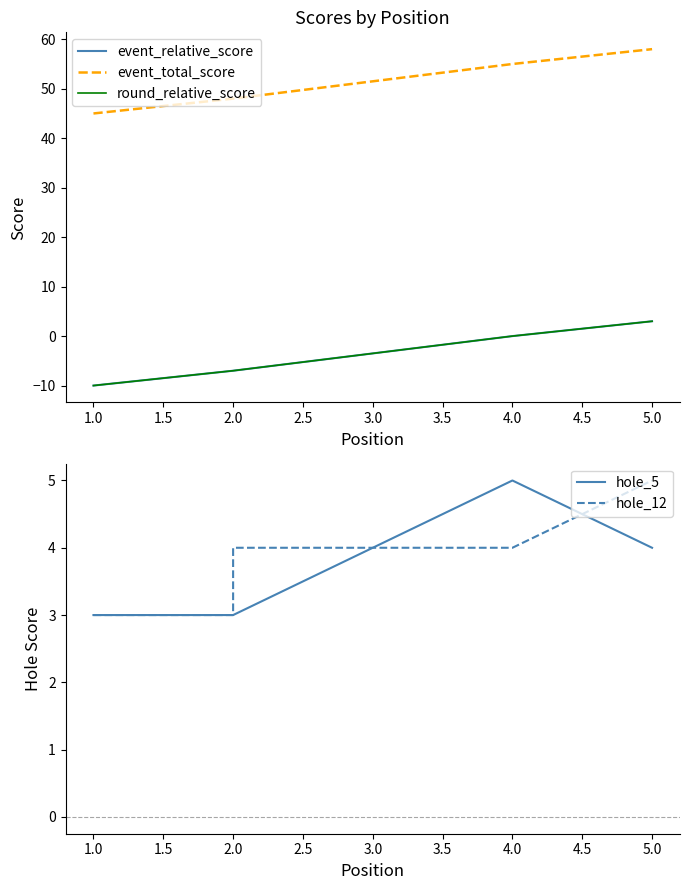

At how many categories does at least one series exceed 9?

5